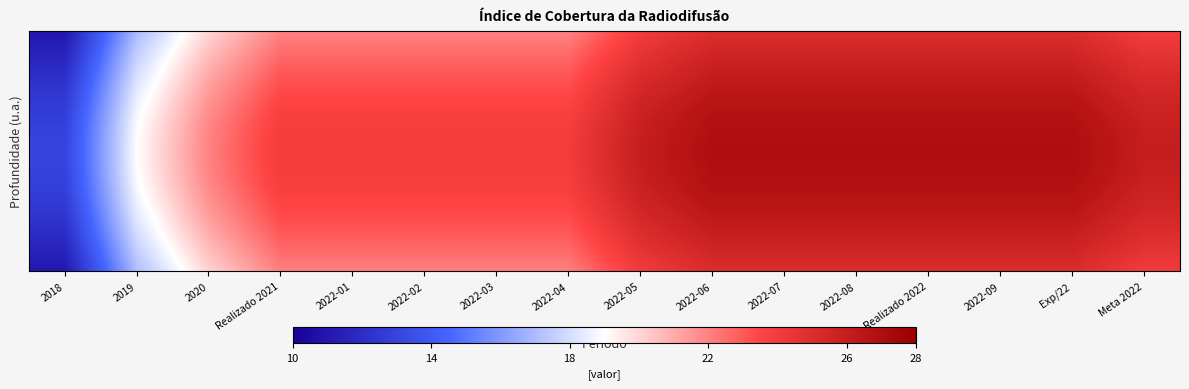

How many series are shown in this chart?

1